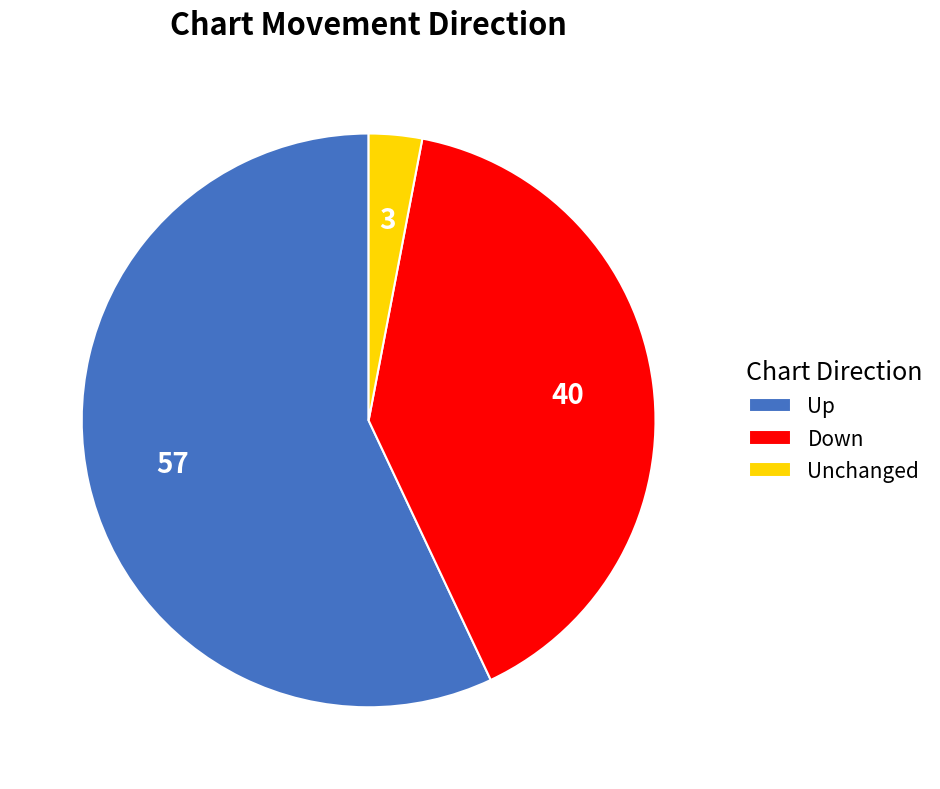

How many segments does this pie chart have?

3